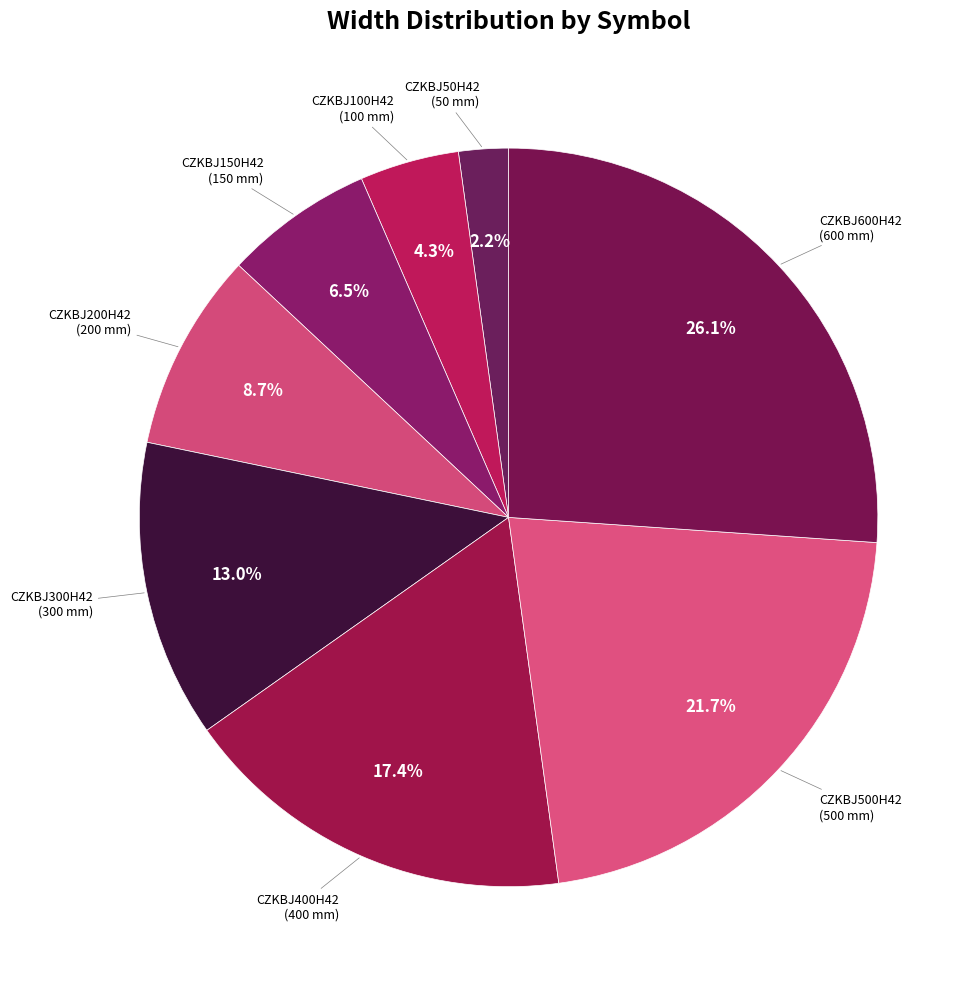

Between CZKBJ500H42 and CZKBJ150H42, which is larger?

CZKBJ500H42